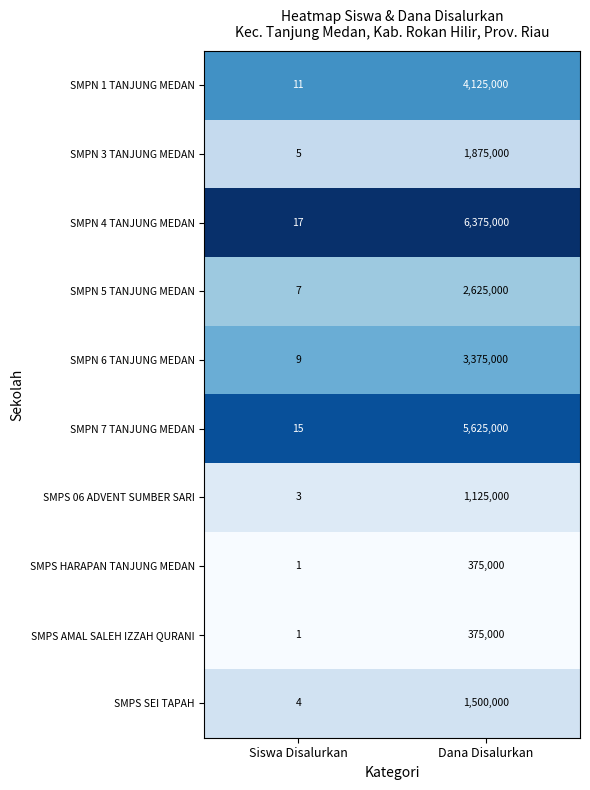

At which category is the sum across all series the highest?

Dana Disalurkan